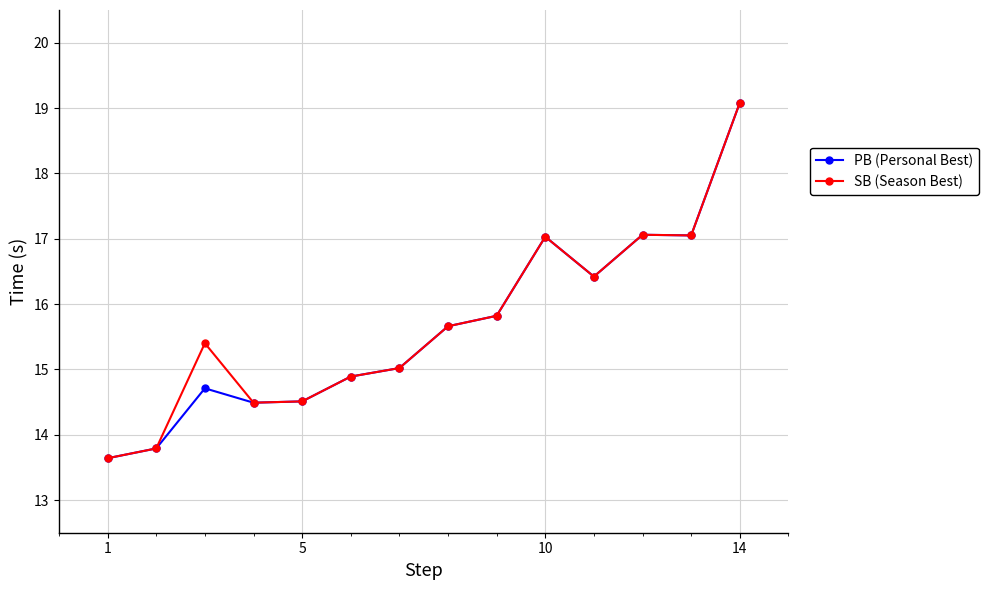

What is the highest value of the SB (Season Best) series?

19.1